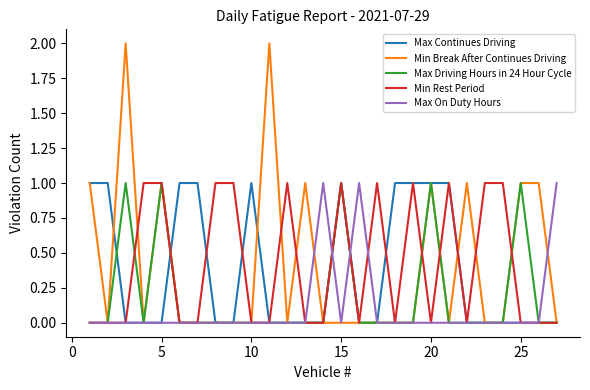

Which series has the largest range (max minus min)?

Min Break After Continues Driving